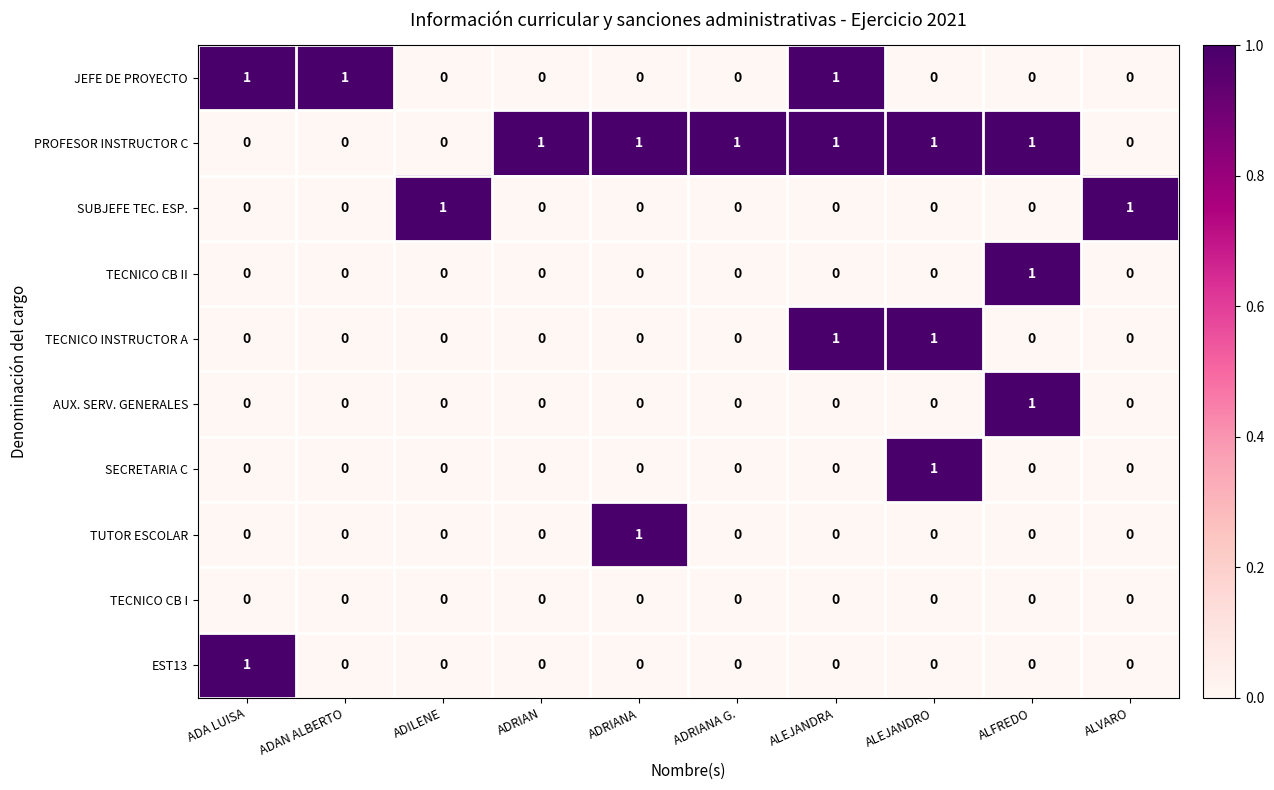

What is the sum of all PROFESOR INSTRUCTOR C values?

6